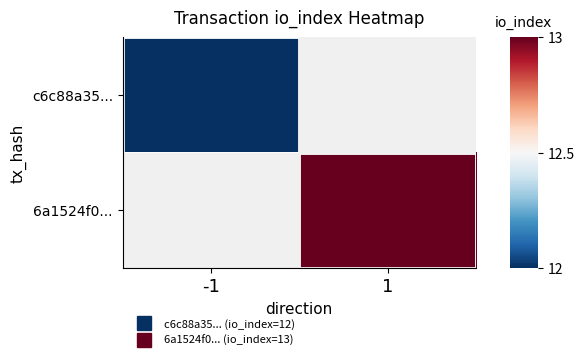

Between -1 and 1, which is larger?

1